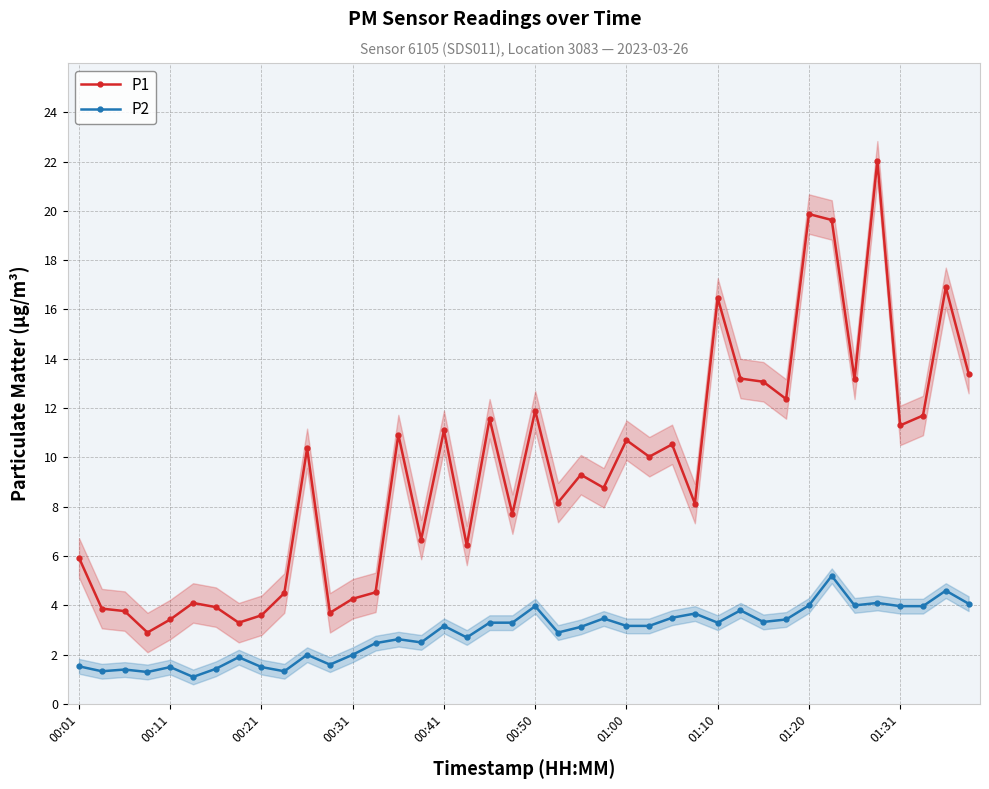

List the series in order of their overall mean, lowest first.

P2, P1